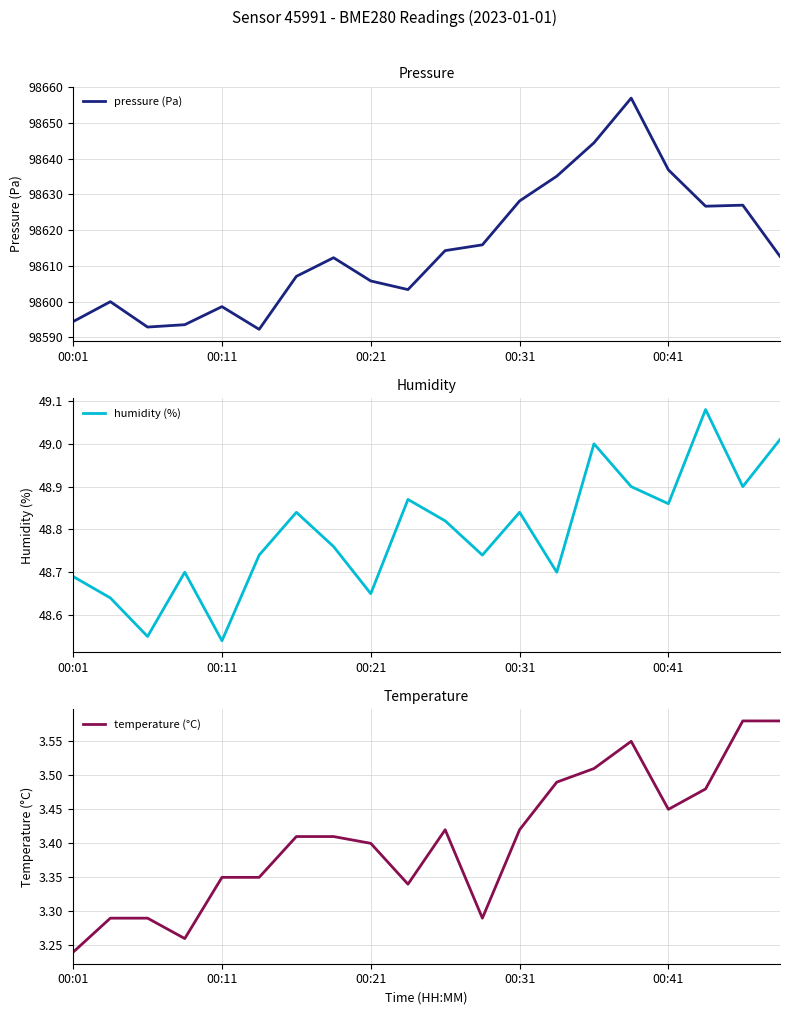

What is the spread (max minus min) of values at 13?

98631.6